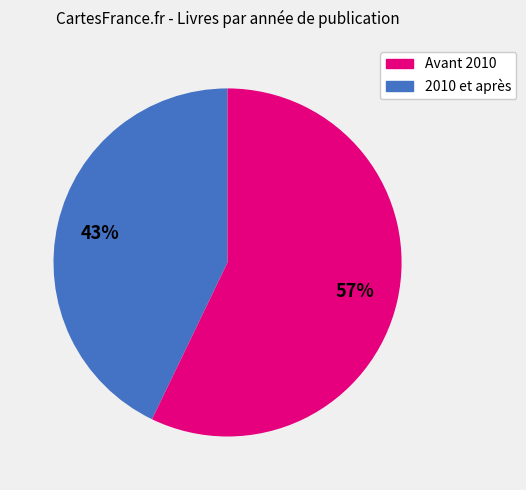

Is there any slice that represents more than half of the pie?

Yes